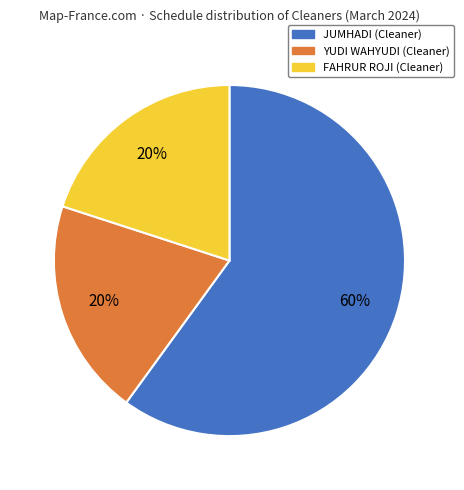

Combined, do YUDI WAHYUDI and FAHRUR ROJI account for over 50%?

No